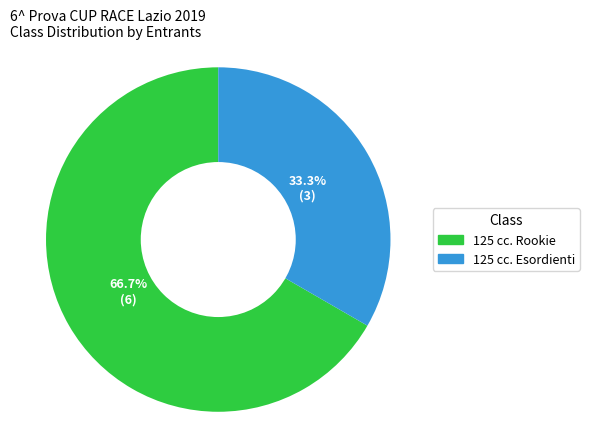

Is there any slice that represents more than half of the pie?

Yes